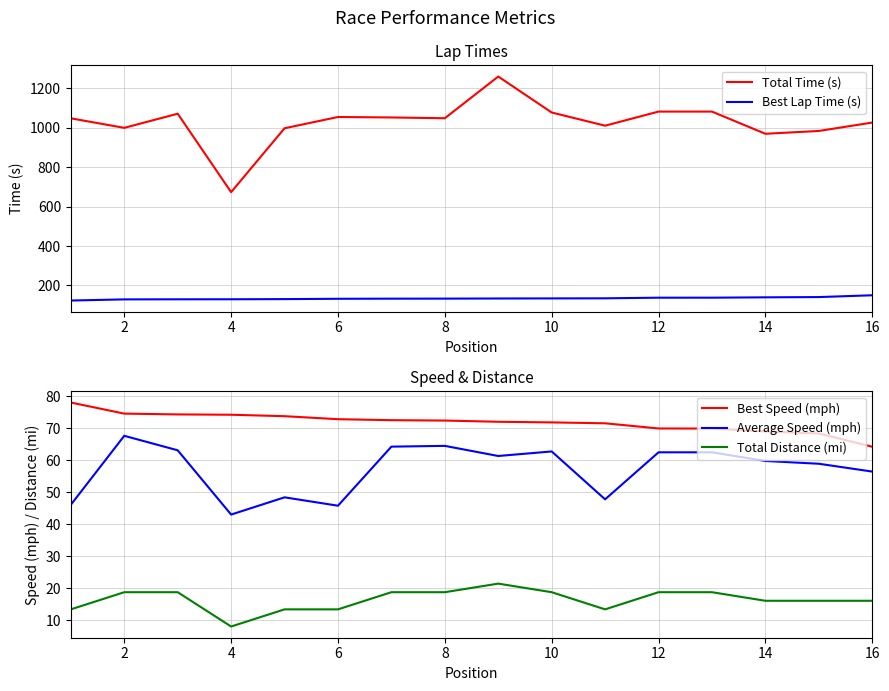

True or false: Total Time (s) has a value of 1694.5 at 16.

False